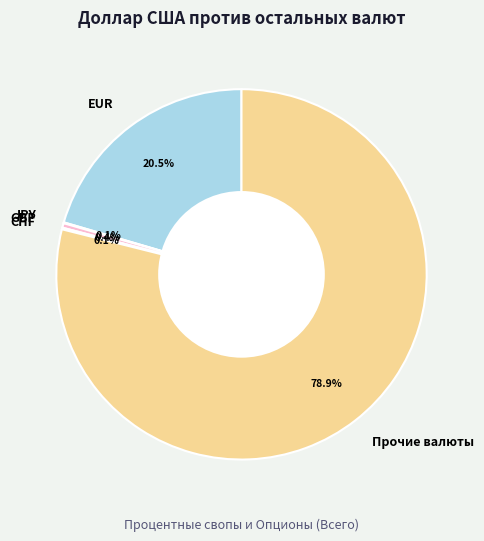

Is Прочие валюты the majority of the pie?

Yes